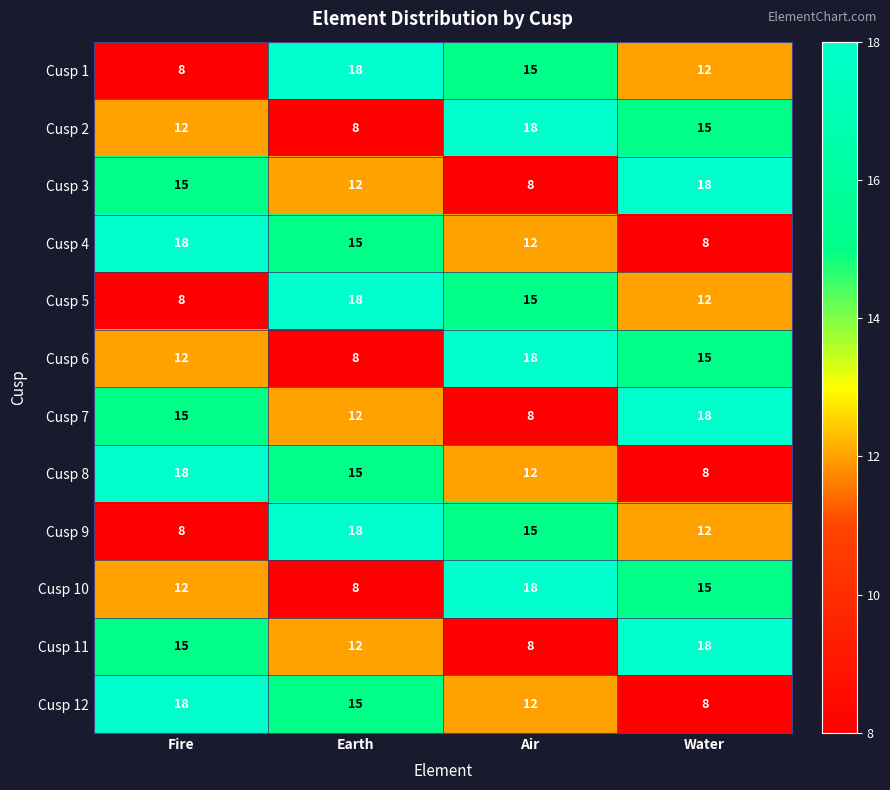

What value does the Cusp 9 series have at Fire?

8